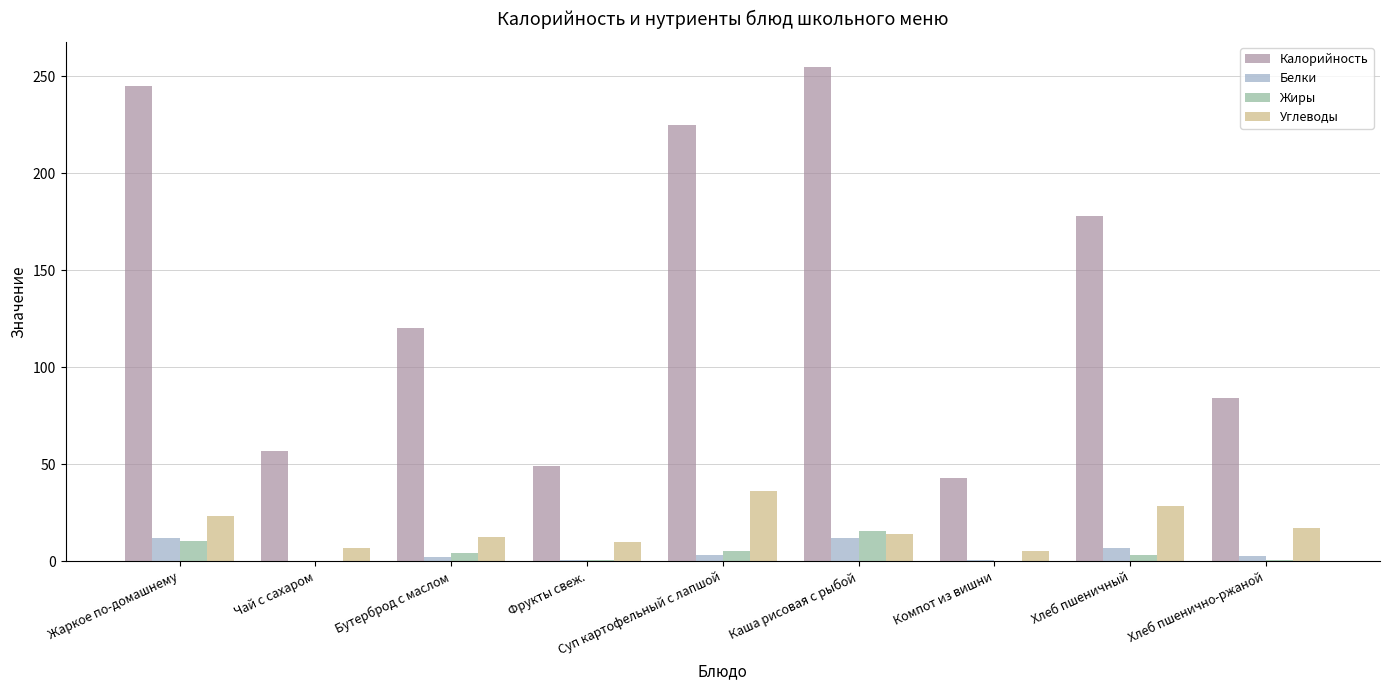

What is the maximum value shown in the chart?

255.0